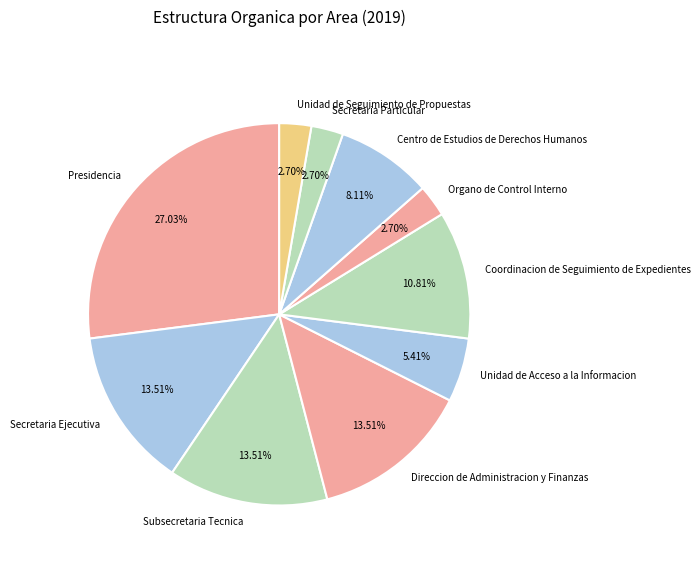

Is Coordinacion de Seguimiento de Expedientes the majority of the pie?

No